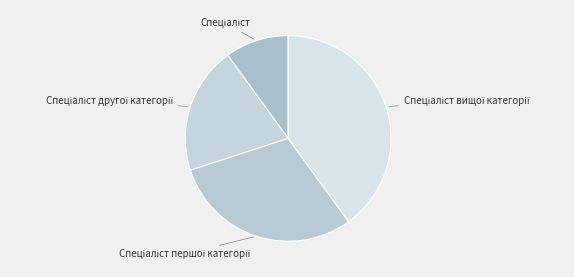

Is there a majority slice in this chart?

No